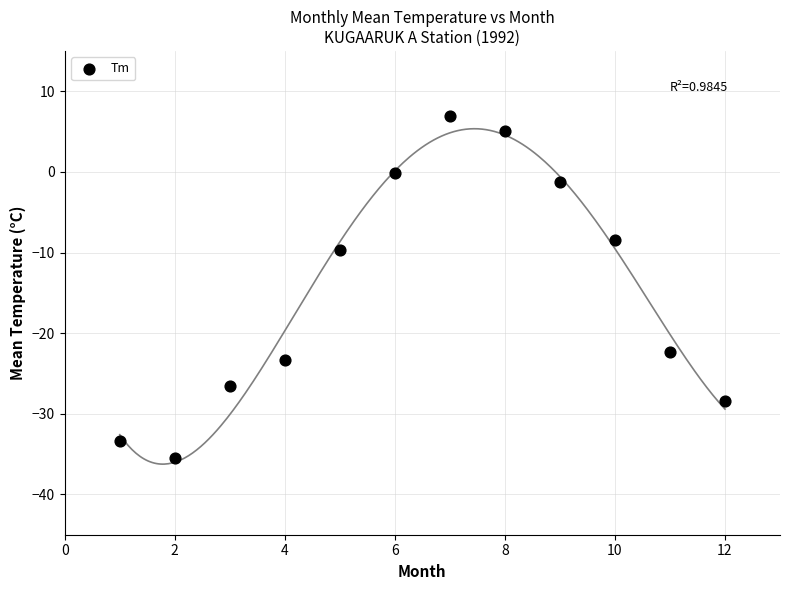

What Y value in the scatter plot is closest to -14?

-9.7